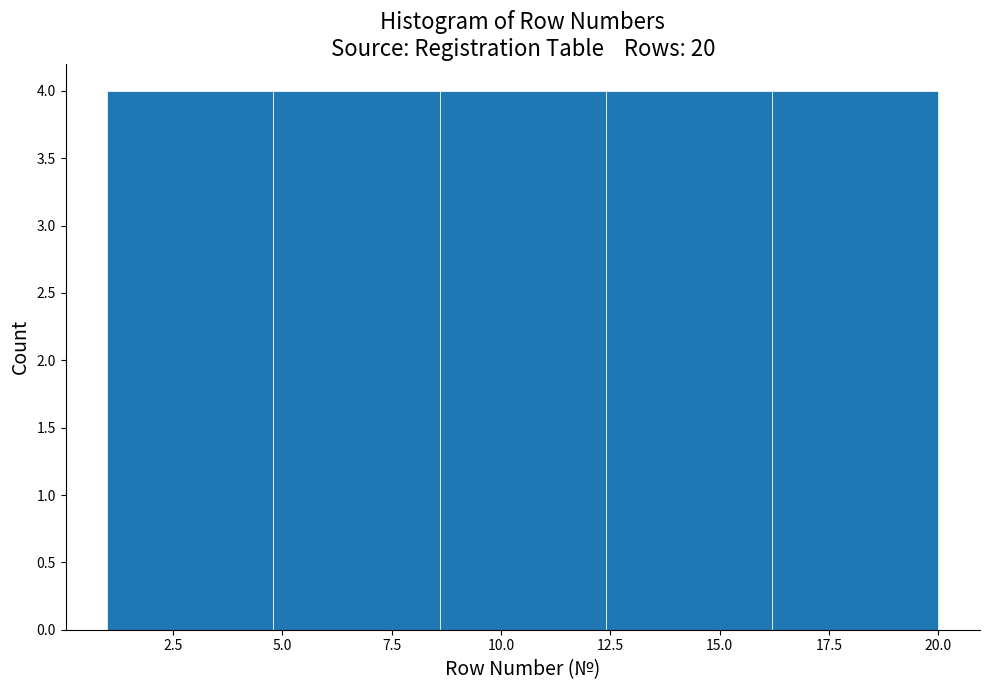

Reading left to right, transcribe this chart: for each bar, give the range it covers on the x-axis and its height. Neither the bar edges nor the heights are printed on the chart, so give them approximately, as read against the axes.

1.0 to 4.8: 4
4.8 to 8.6: 4
8.6 to 12.4: 4
12.4 to 16.2: 4
16.2 to 20.0: 4